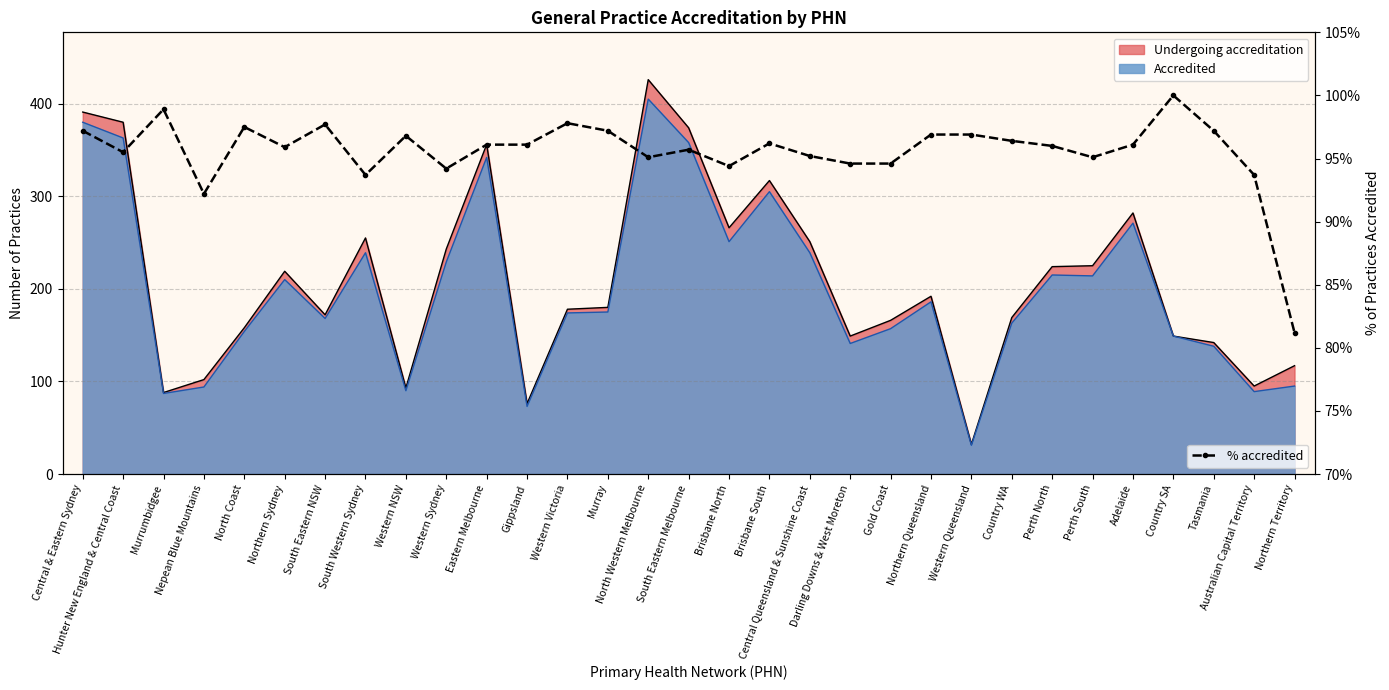

Reading left to right, extract all data points from this chart.

Central & Eastern Sydney=97.2	Hunter New England & Central Coast=95.5	Murrumbidgee=98.9	Nepean Blue Mountains=92.2	North Coast=97.5	Northern Sydney=95.9	South Eastern NSW=97.7	South Western Sydney=93.7	Western NSW=96.8	Western Sydney=94.2	Eastern Melbourne=96.1	Gippsland=96.1	Western Victoria=97.8	Murray=97.2	North Western Melbourne=95.1	South Eastern Melbourne=95.7	Brisbane North=94.4	Brisbane South=96.2	Central Queensland & Sunshine Coast=95.2	Darling Downs & West Moreton=94.6	Gold Coast=94.6	Northern Queensland=96.9	Western Queensland=96.9	Country WA=96.4	Perth North=96.0	Perth South=95.1	Adelaide=96.1	Country SA=100.0	Tasmania=97.2	Australian Capital Territory=93.7	Northern Territory=81.2